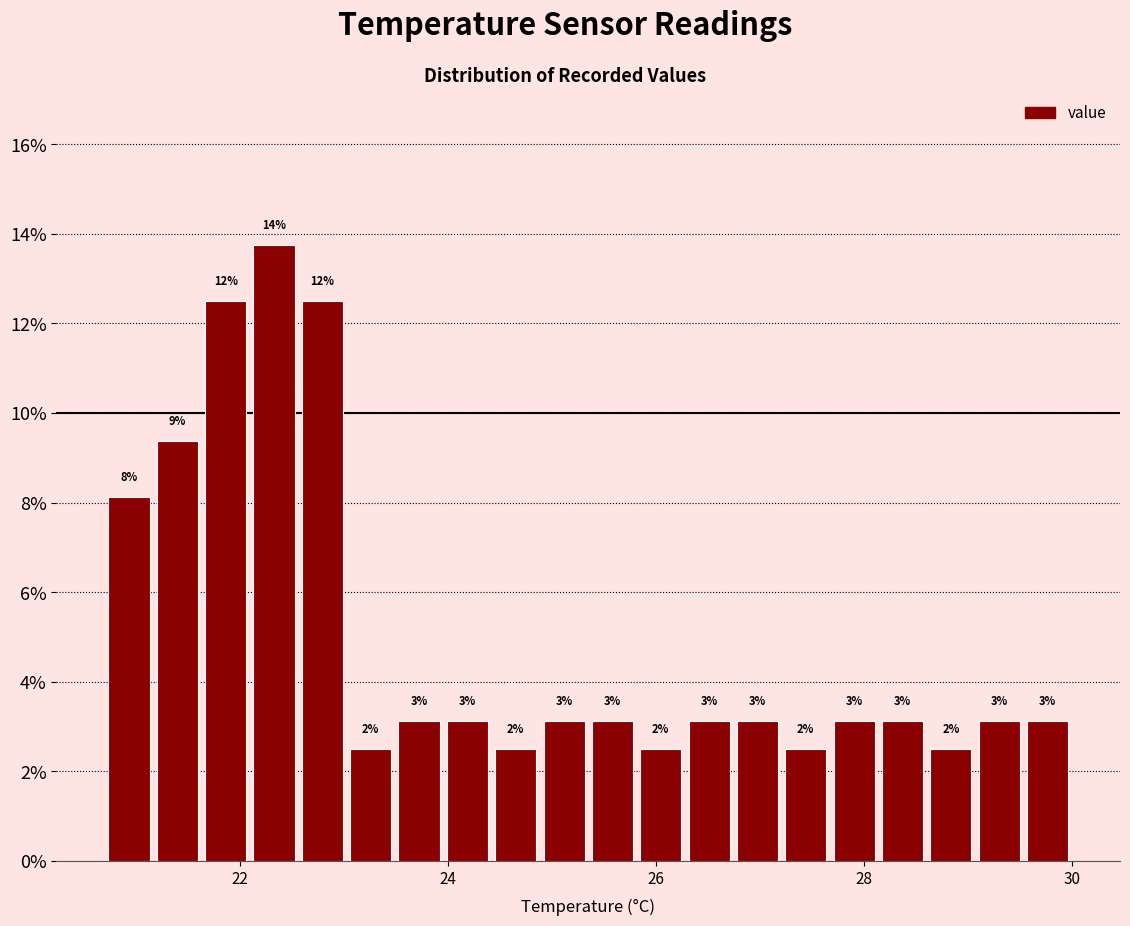

Around what value on the x-axis is the tallest bar? Give the approximate position of its centre, as read against the axis.

22.4